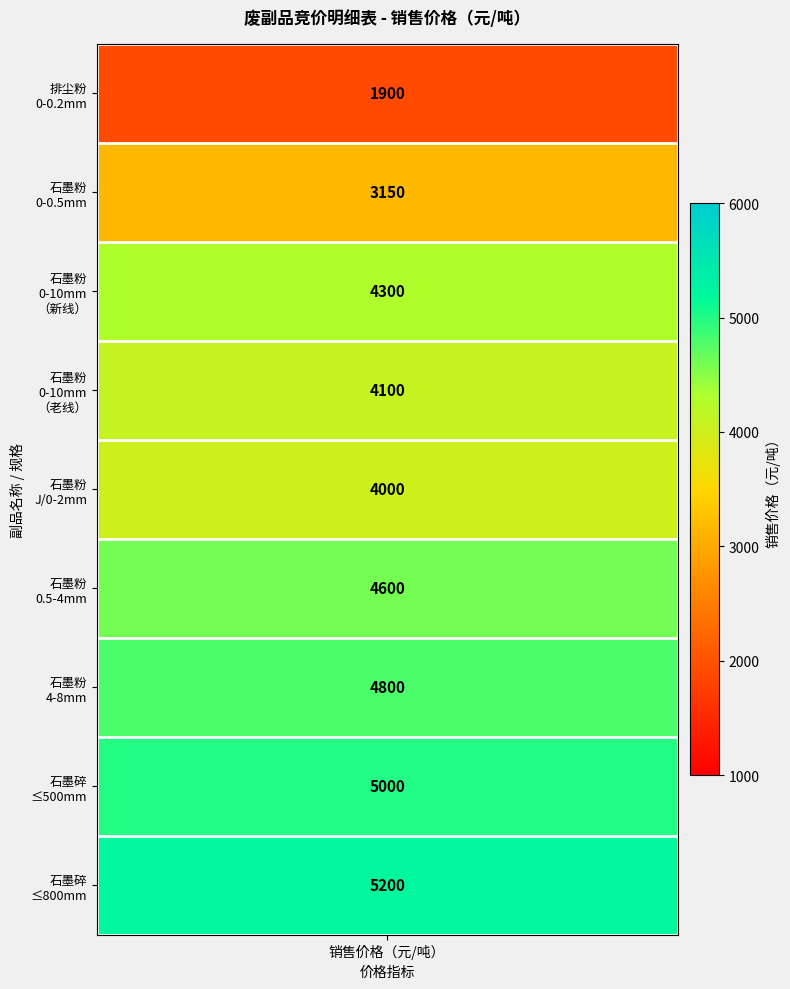

What is the maximum value shown in the chart?

5200